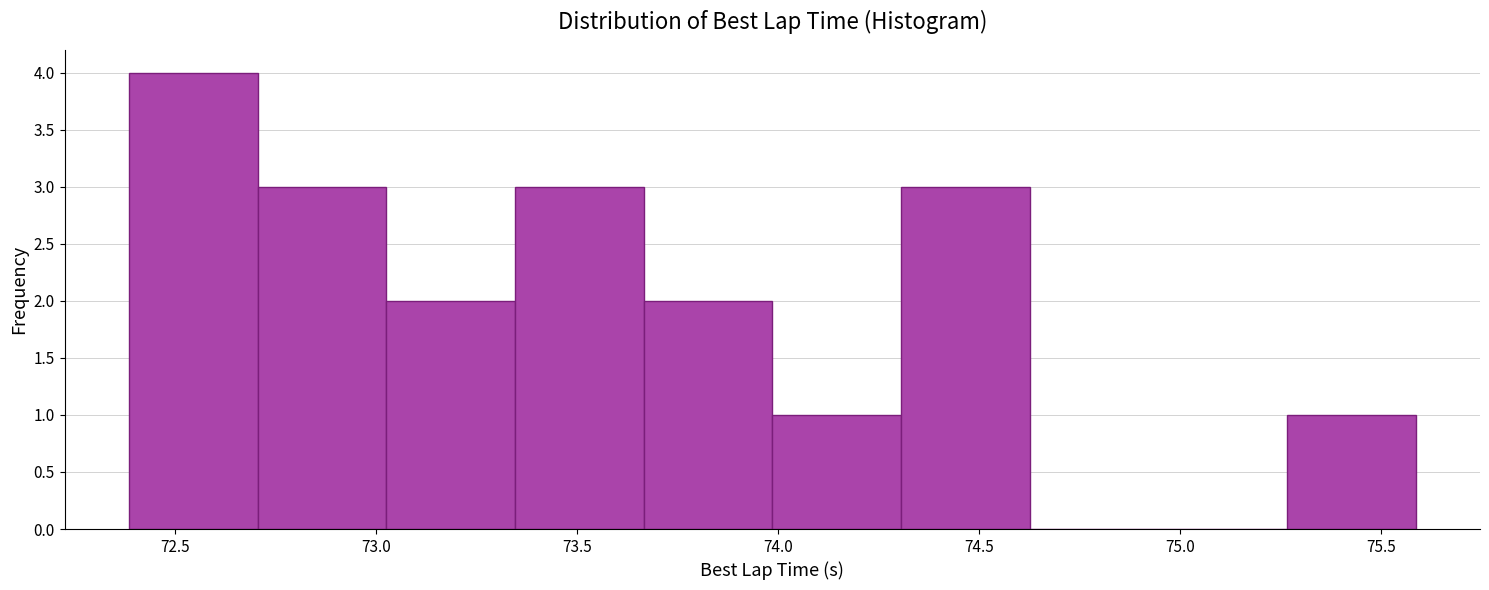

Reading left to right, transcribe this chart: for each bar, give the range it covers on the x-axis and its height. Neither the bar edges nor the heights are printed on the chart, so give them approximately, as read against the axes.

72.40 to 72.70: 4
72.70 to 73.00: 3
73.00 to 73.35: 2
73.35 to 73.65: 3
73.65 to 74.00: 2
74.00 to 74.30: 1
74.30 to 74.60: 3
74.60 to 74.95: 0
74.95 to 75.25: 0
75.25 to 75.60: 1